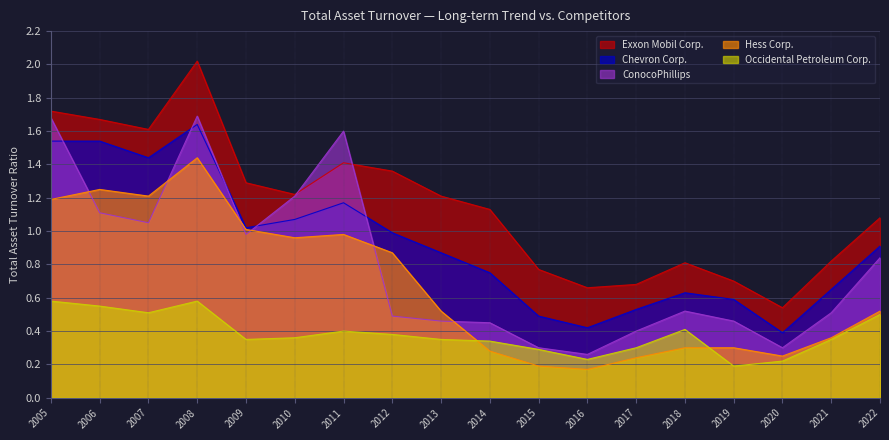

What is the difference between the maximum and minimum values in the Exxon Mobil Corp. series?

1.5